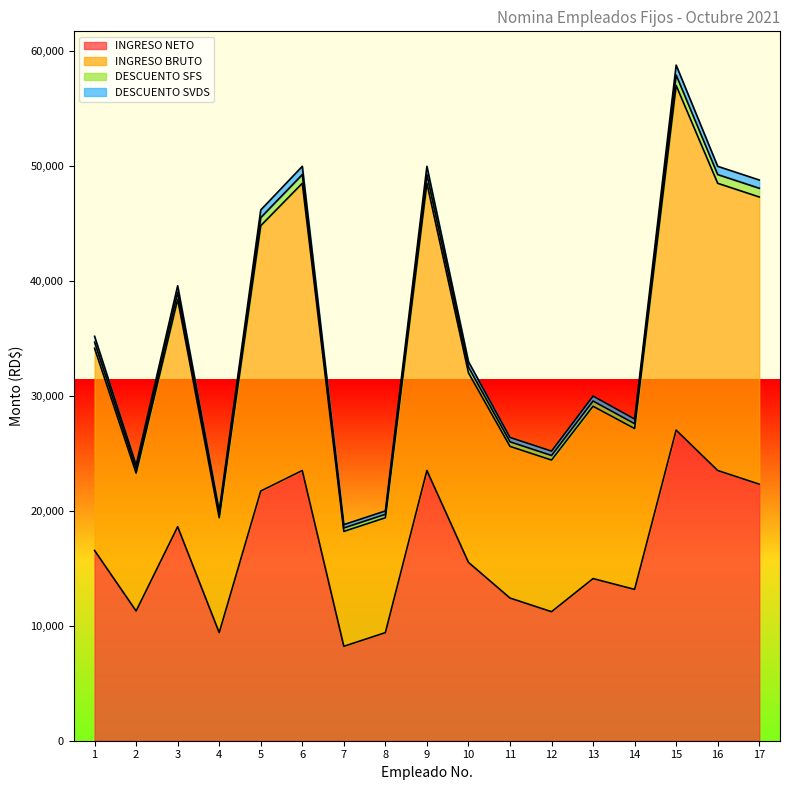

What is the maximum value for INGRESO NETO?

27036.9